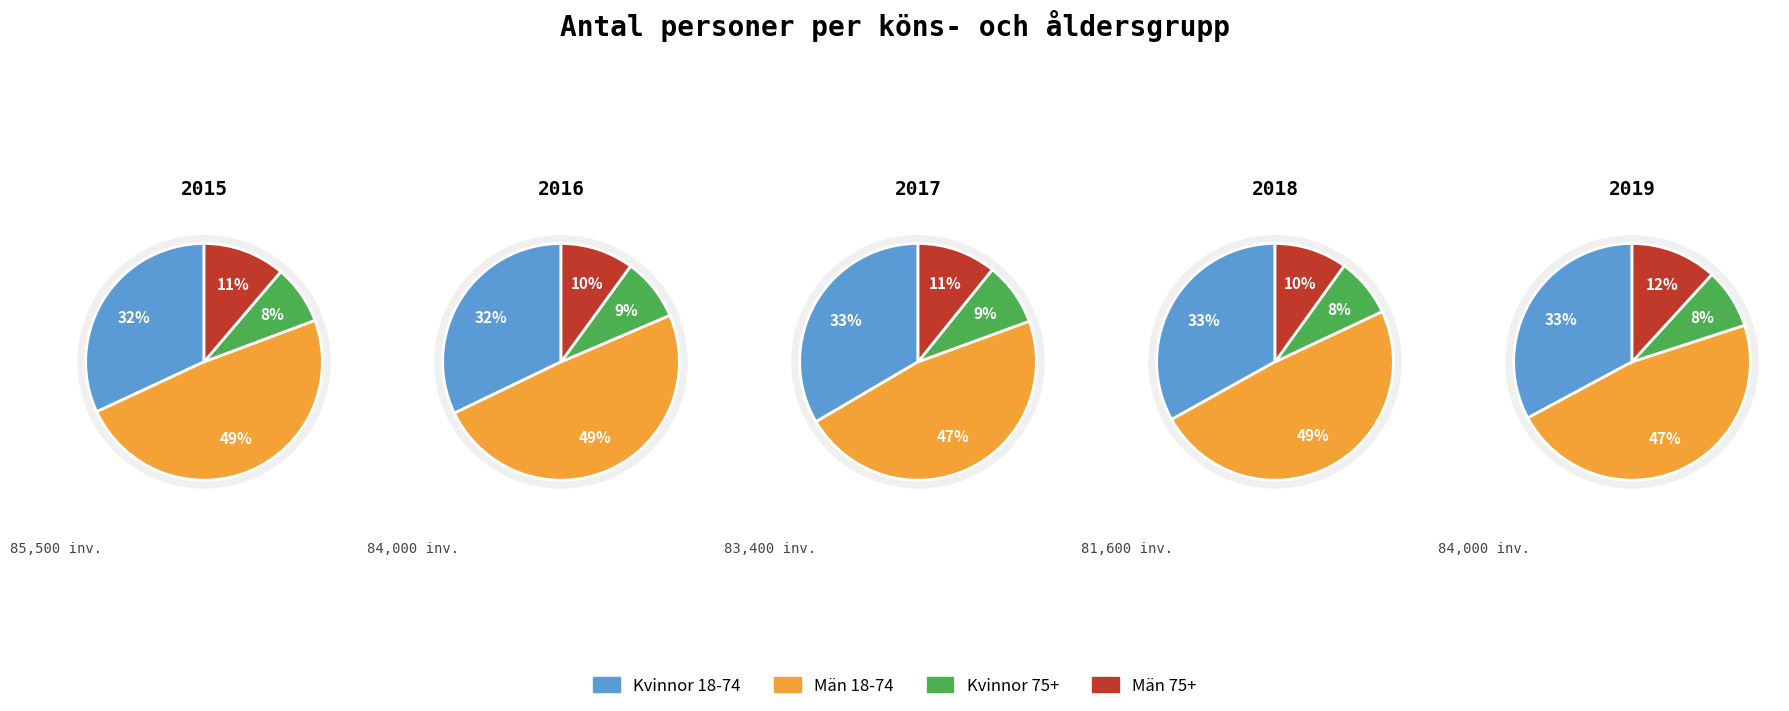

Is the sum of 5 and 1 greater than half?

No